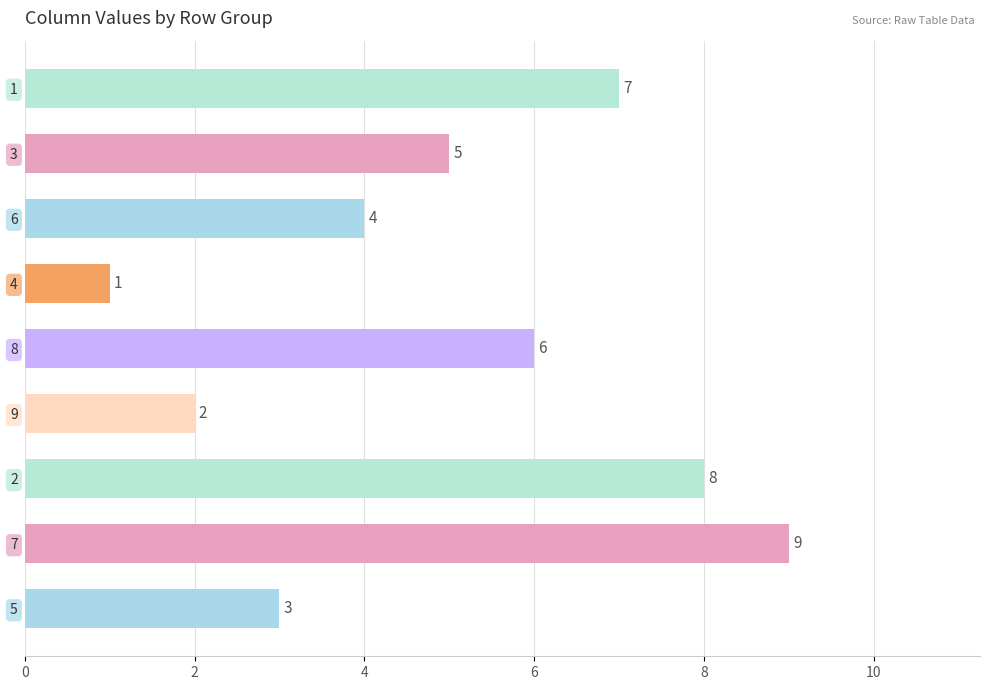

The chart shows a value of 2 at 1. True or false?

False